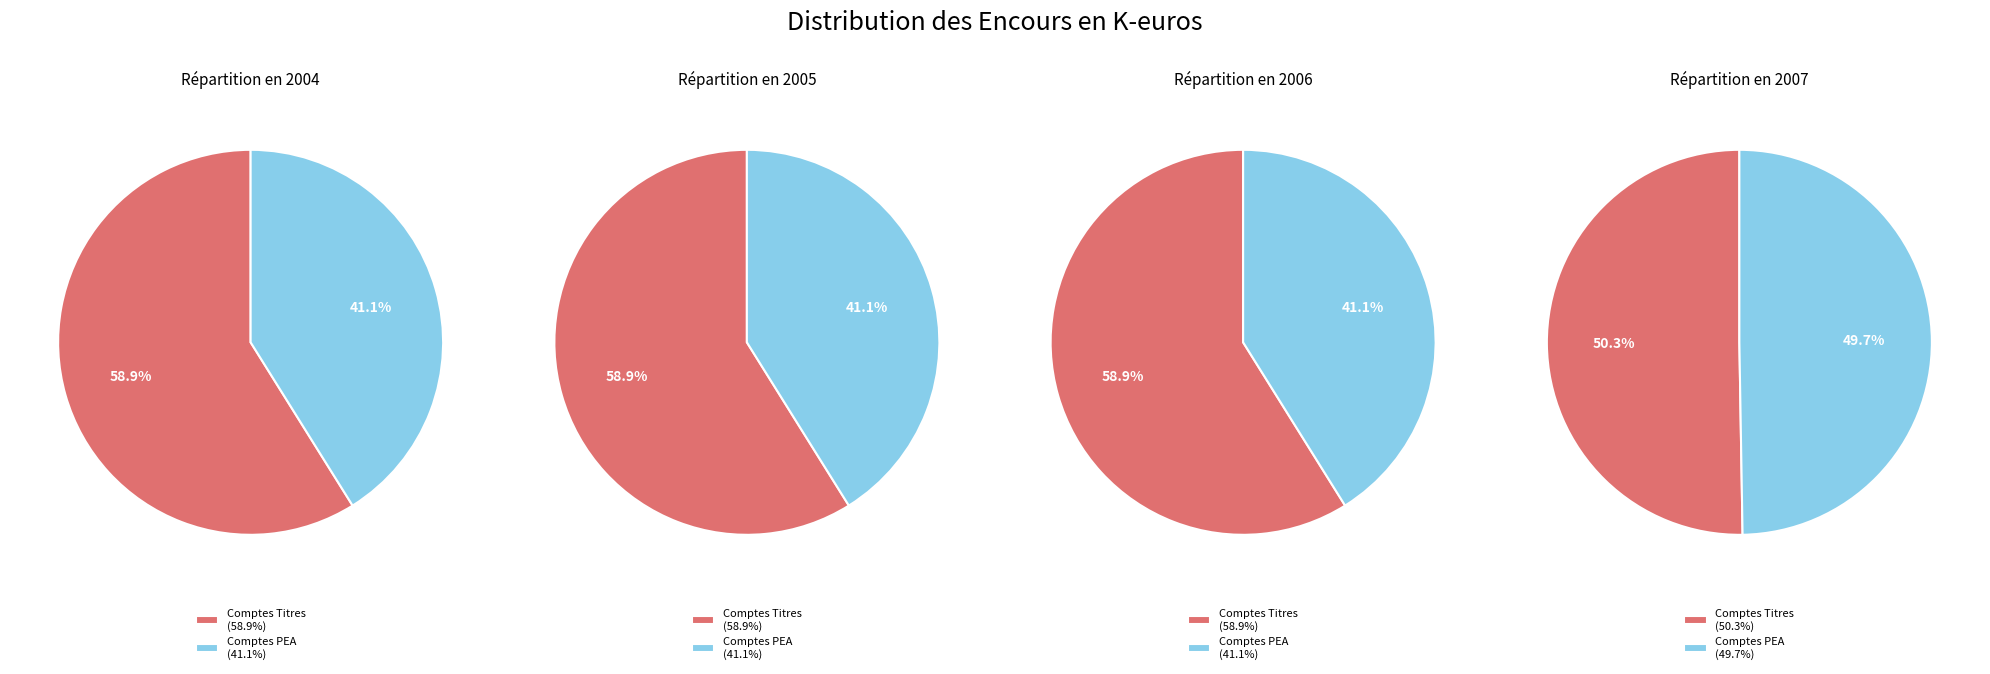

What is the spread (max minus min) of values at 2006?

54432000